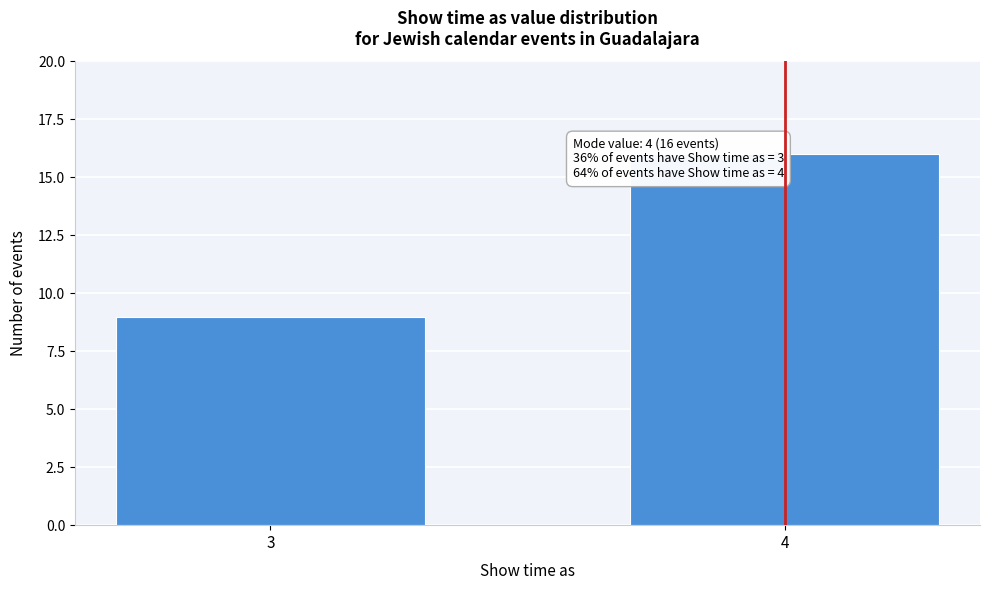

Reading right to left, what are all the values shown in this chart?

16	9